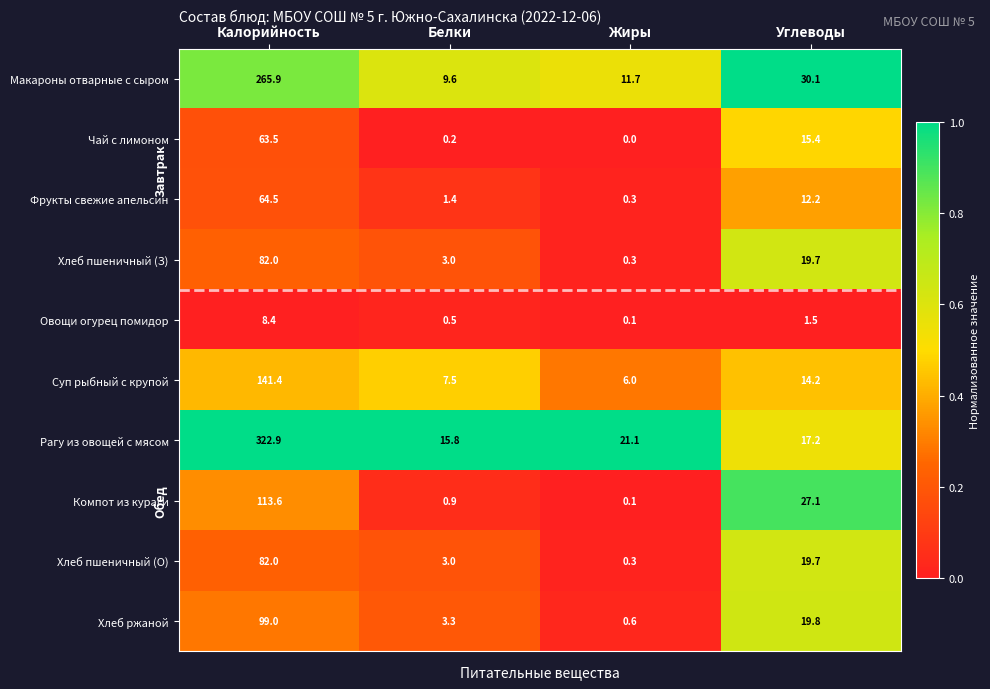

What is the sum of all Чай с лимоном values?

79.1